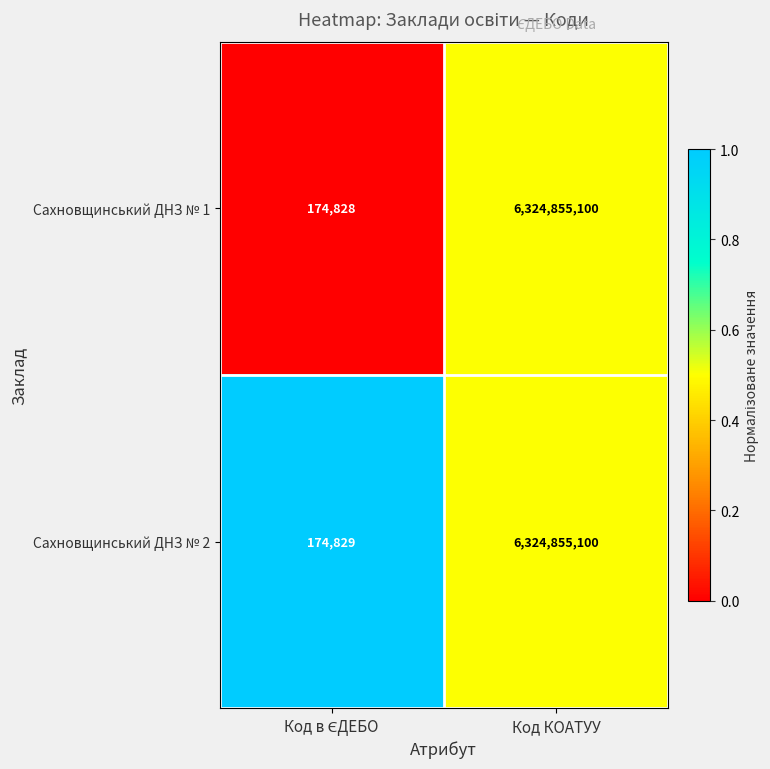

Is it true that Сахновщинський ДНЗ № 1 equals 6324855100 at Код КОАТУУ?

True